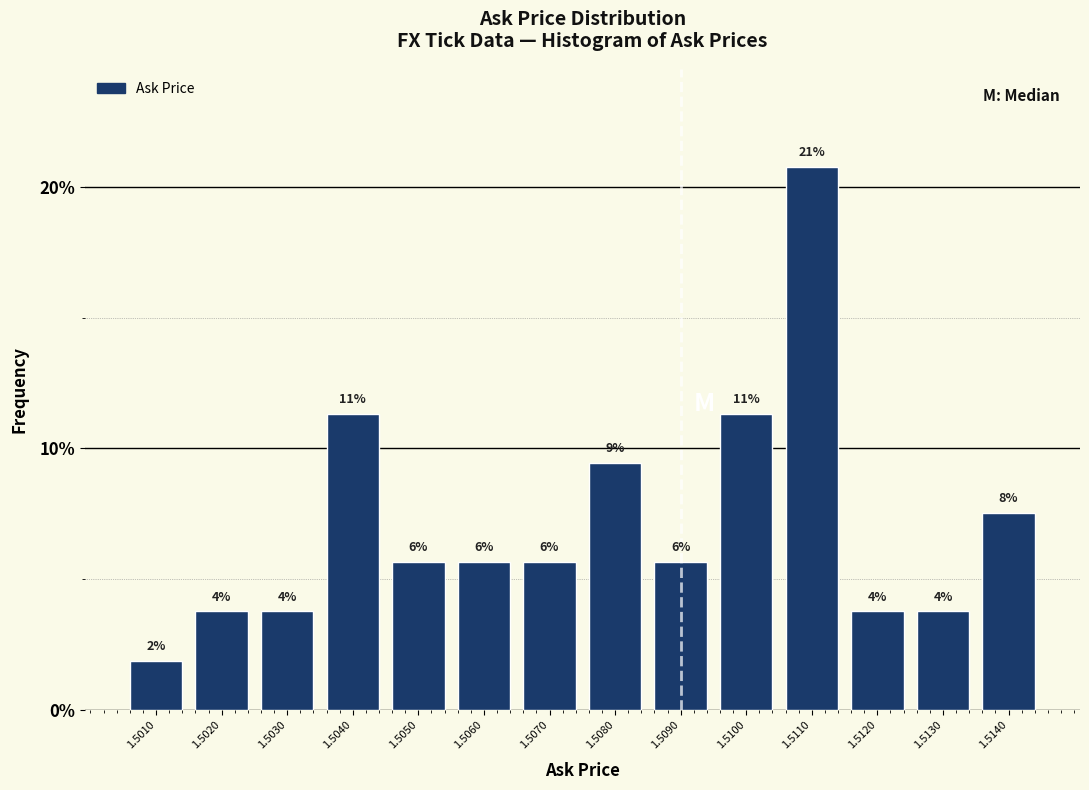

How many bars are there in total?

14